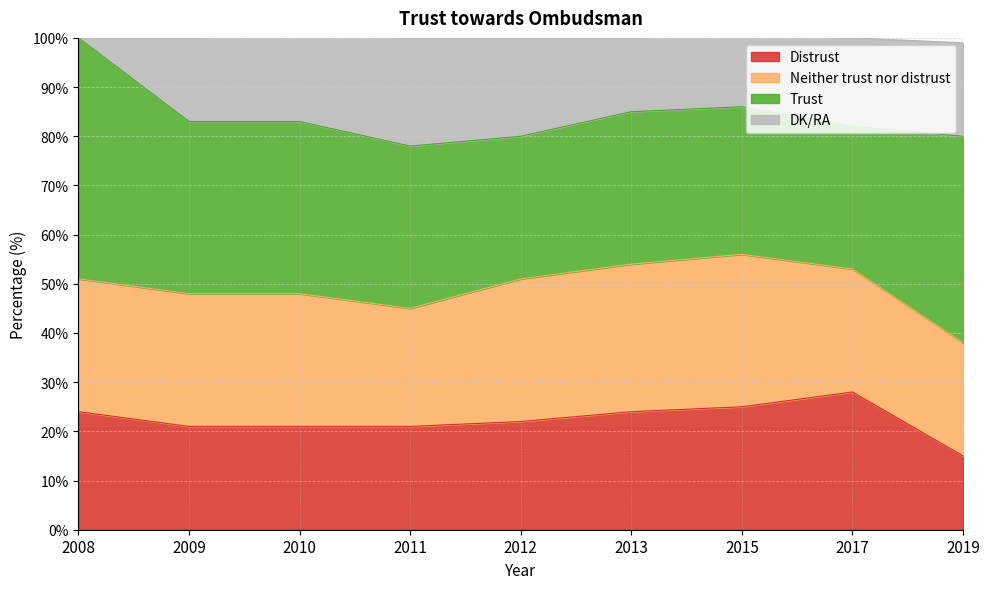

What is the lowest value of the Distrust series?

15